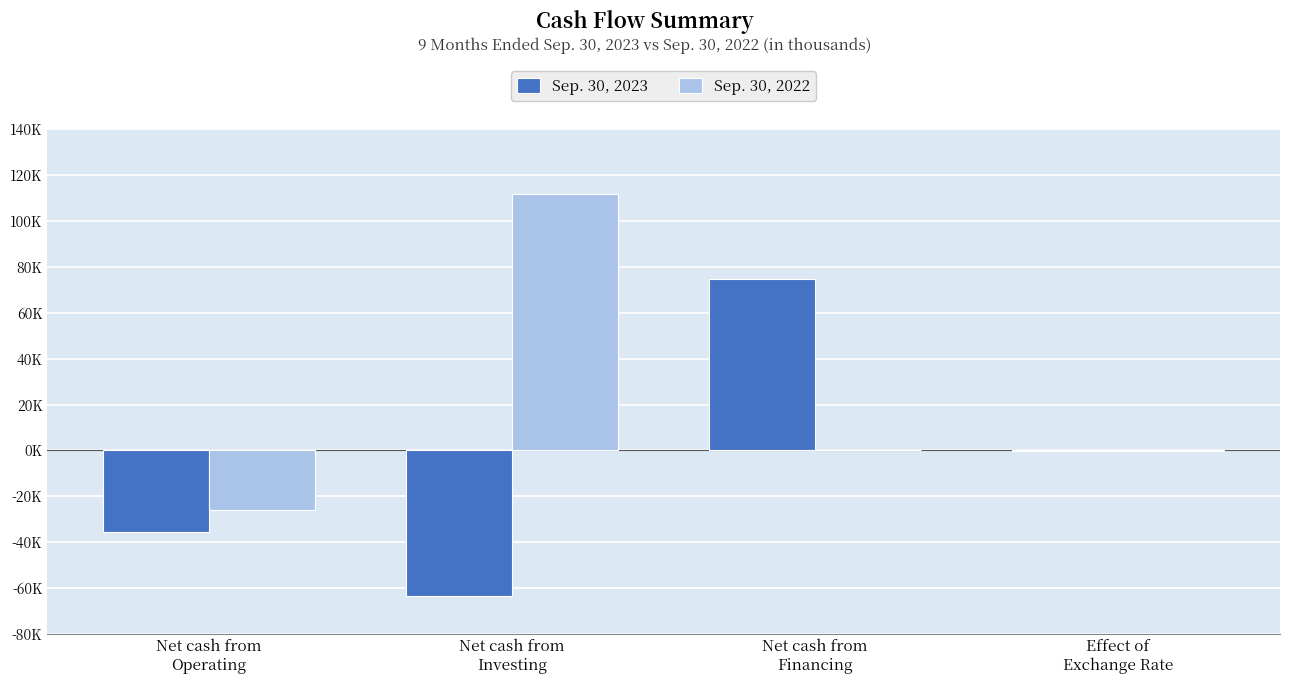

Reading left to right, list all the values displayed in this chart.

Sep. 30, 2023: -35458	-63687	74885	-150
Sep. 30, 2022: -25903	111856	86	-210